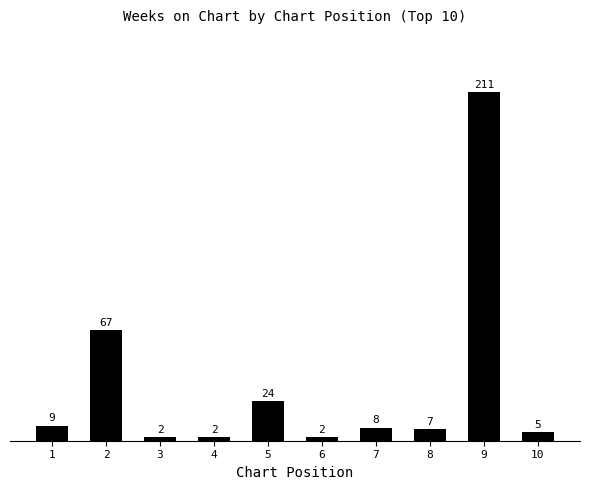

Where does the data first go above 8?

1